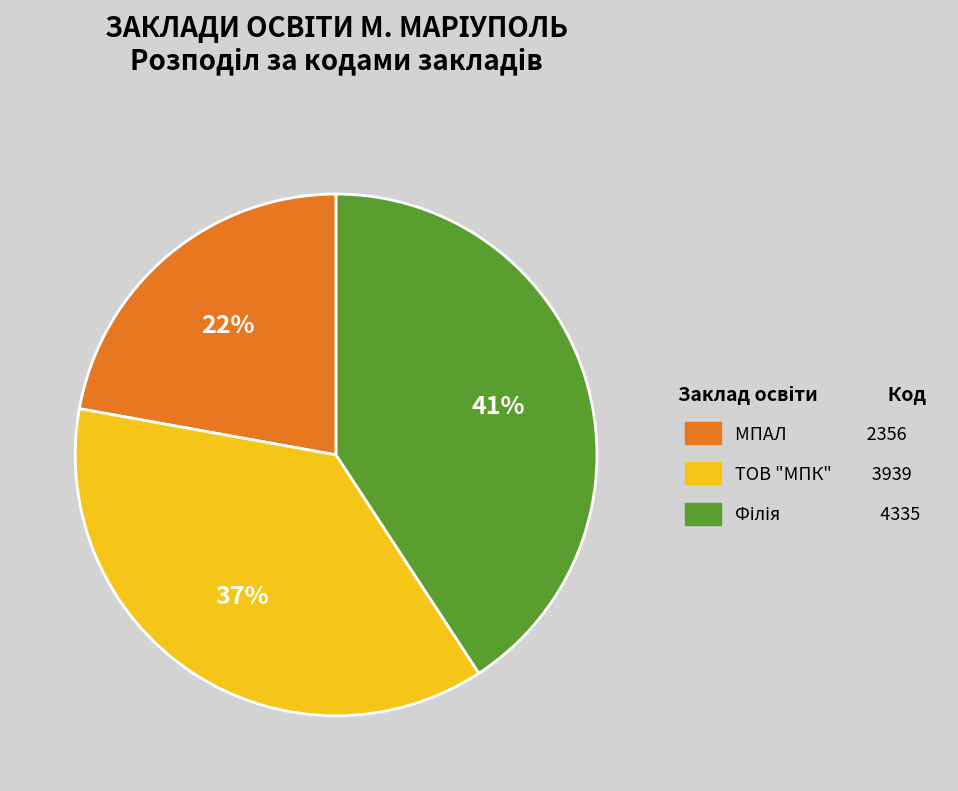

To the nearest percent, what is the average slice percentage?

33%